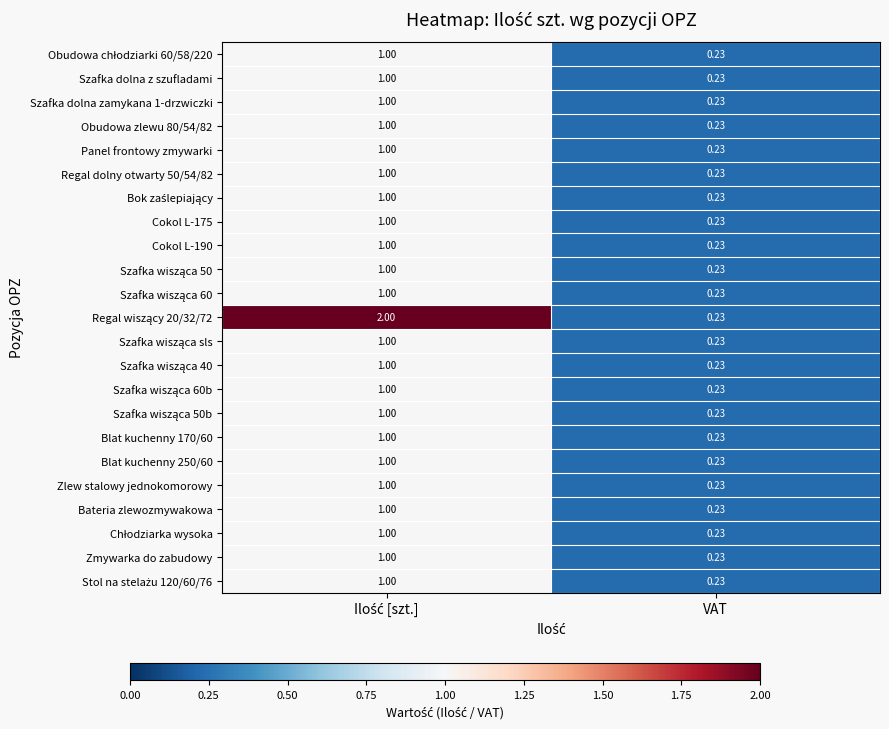

At which label is Zlew stalowy jednokomorowy closest to 0?

VAT